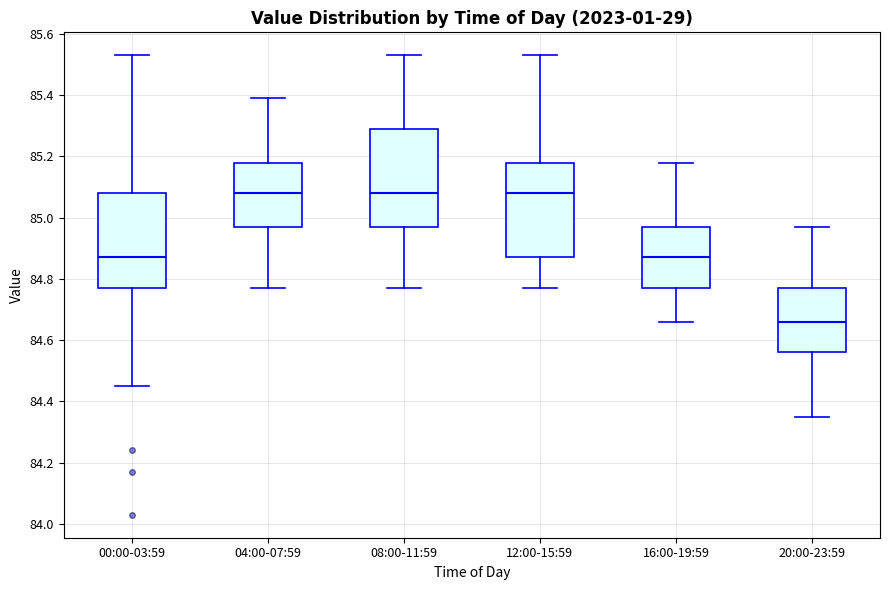

Reading left to right, read every box against the y-axis: the position of its median line, the range the box covers, and the ends of its whiskers. The values are not printed on the chart, so give them approximately, as read against the axis.

00:00-03:59: median 84.88, box 84.78 to 85.08, whiskers 84.46 to 85.54
04:00-07:59: median 85.08, box 84.98 to 85.18, whiskers 84.78 to 85.40
08:00-11:59: median 85.08, box 84.98 to 85.30, whiskers 84.78 to 85.54
12:00-15:59: median 85.08, box 84.88 to 85.18, whiskers 84.78 to 85.54
16:00-19:59: median 84.88, box 84.78 to 84.98, whiskers 84.66 to 85.18
20:00-23:59: median 84.66, box 84.56 to 84.78, whiskers 84.36 to 84.98